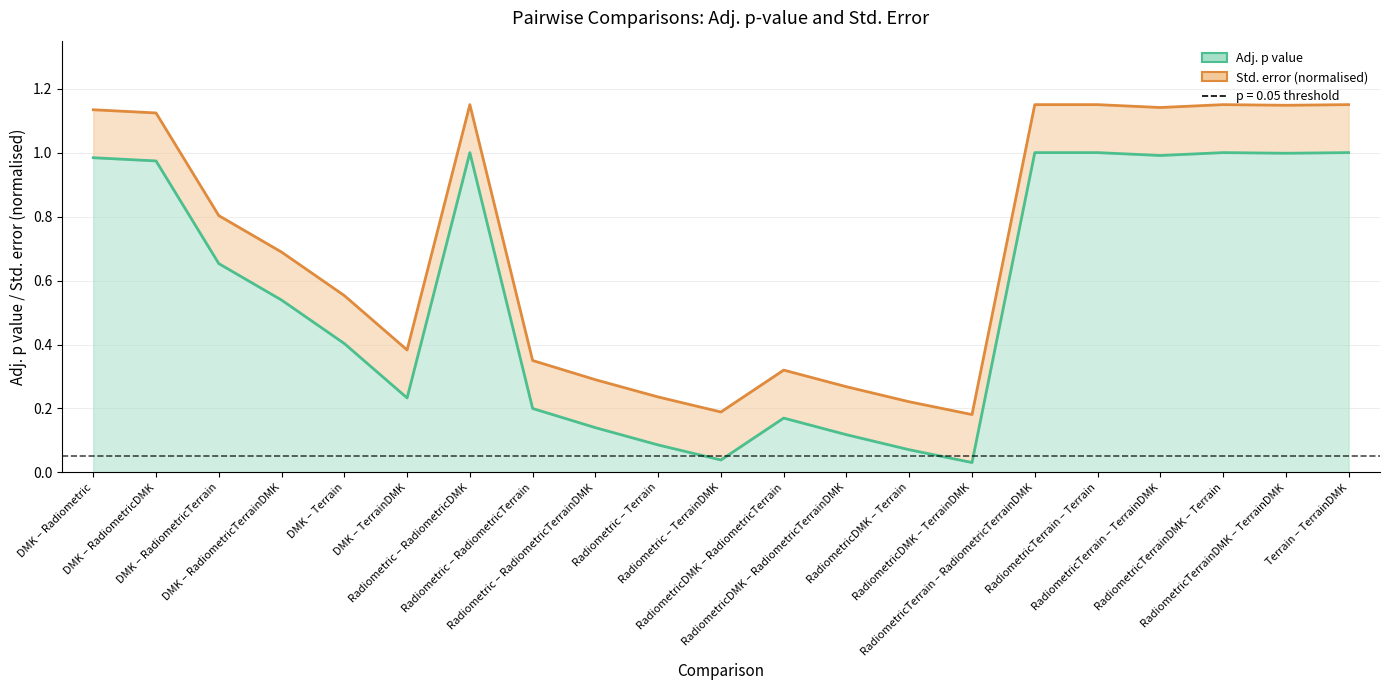

Where is the first local maximum?

Radiometric – RadiometricDMK